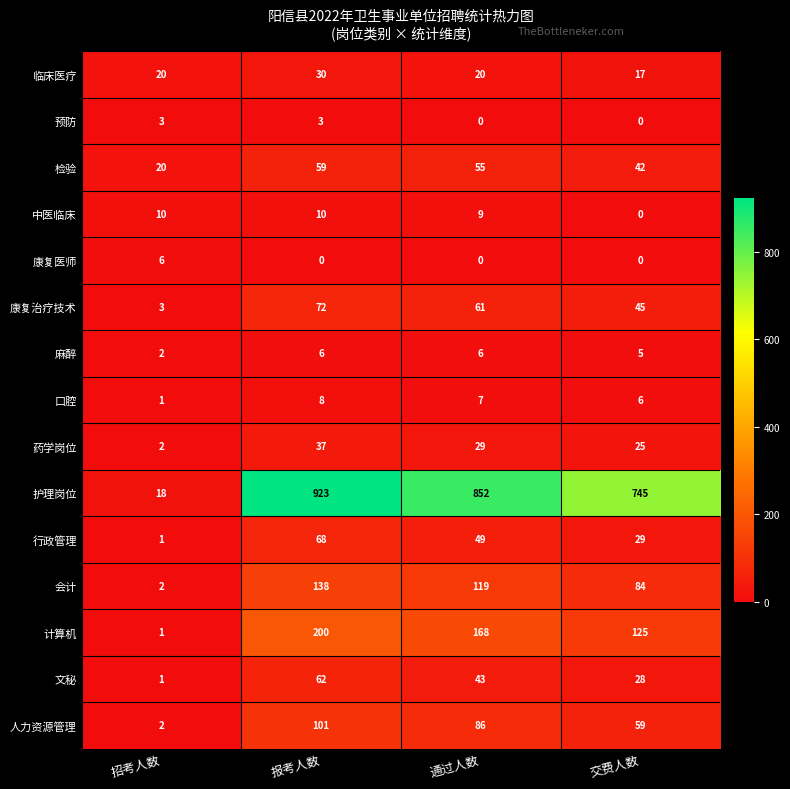

Which label corresponds to the largest value in the chart?

报考人数